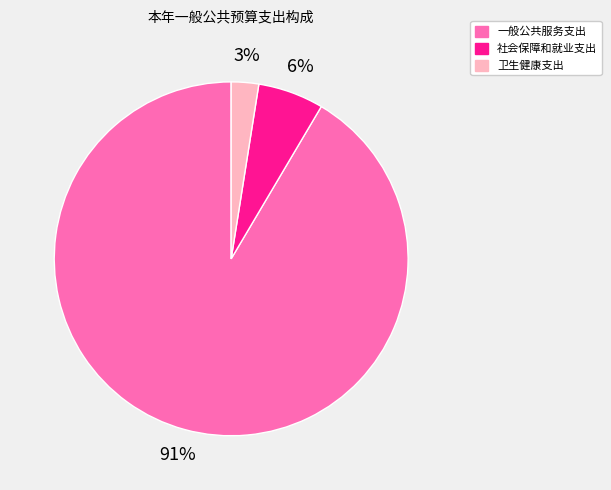

Do 社会保障和就业支出 and 卫生健康支出 together represent more than half of the pie?

No